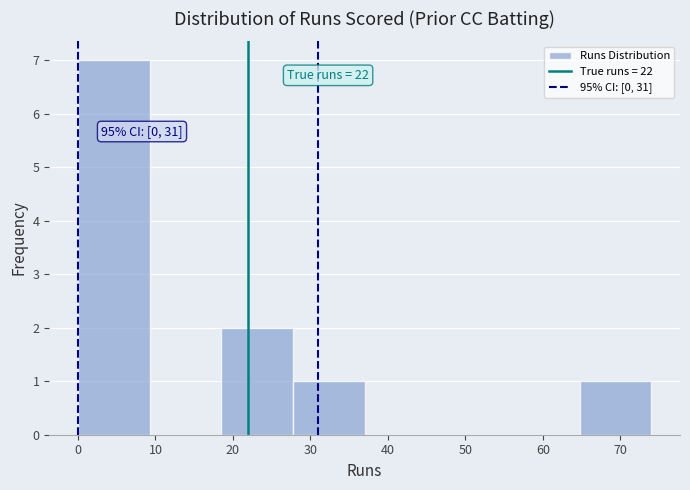

Over which range of the x-axis is the bar tallest?

0 to 9